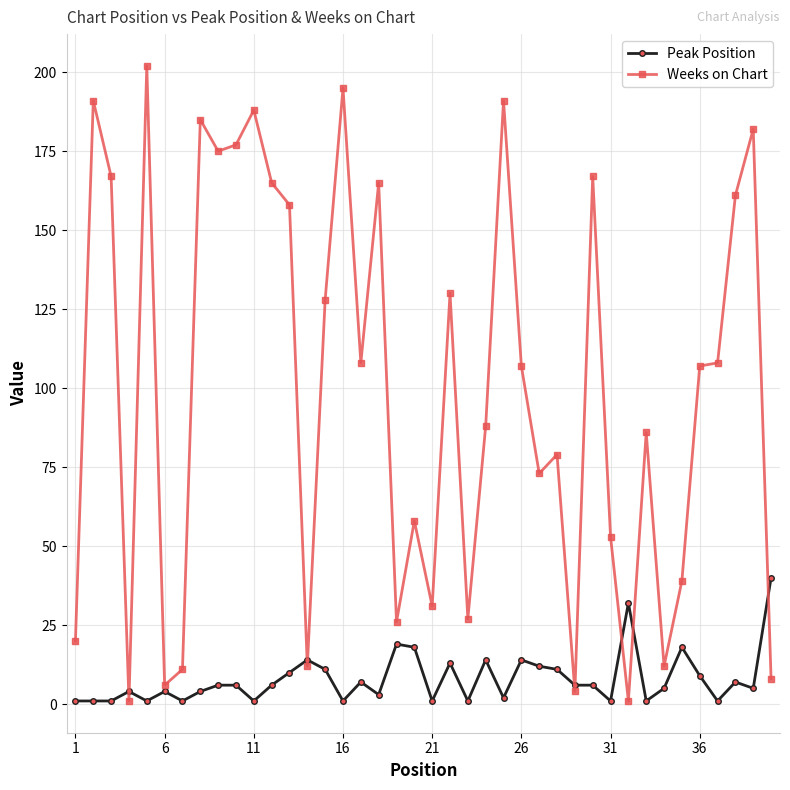

Which series has the widest spread of values?

Weeks on Chart